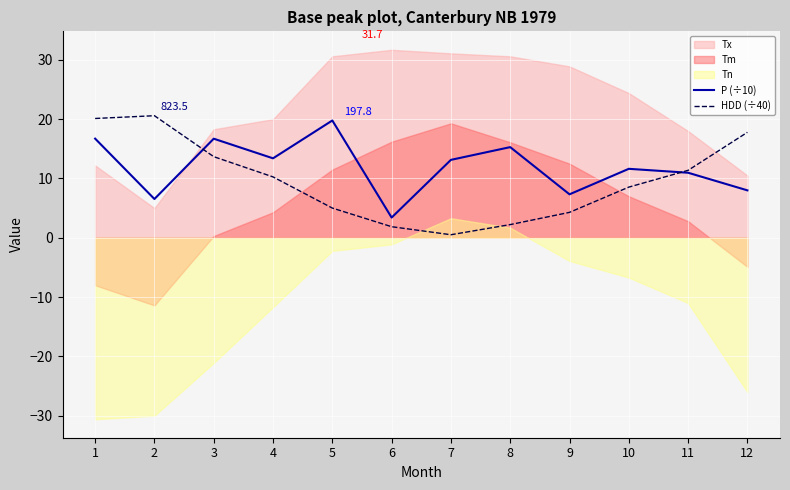

At which category is the sum across all series the highest?

1